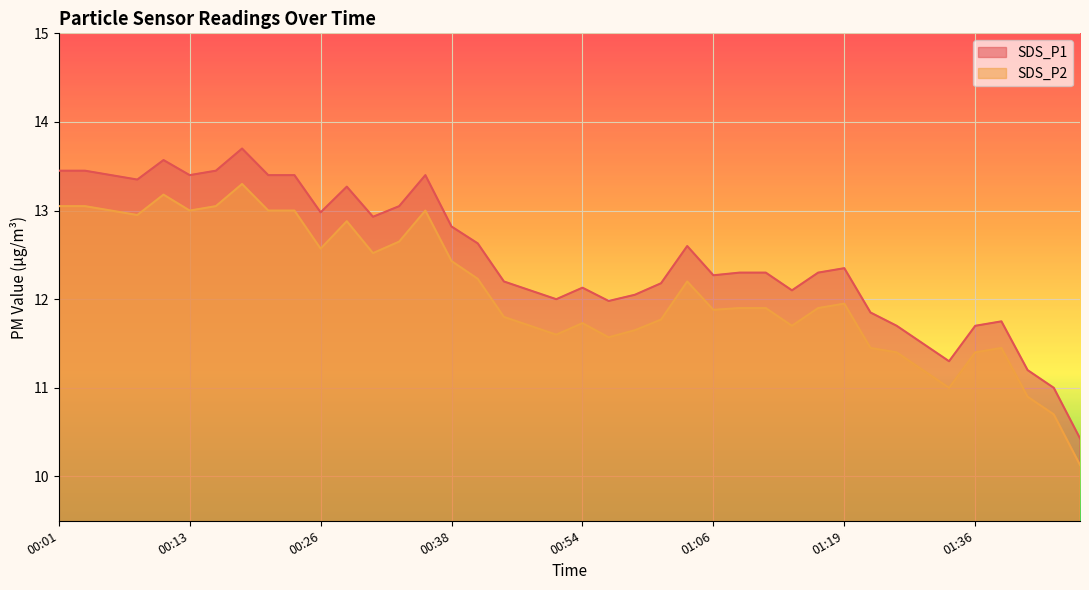

What is the label of the 34th point from the right?

00:16